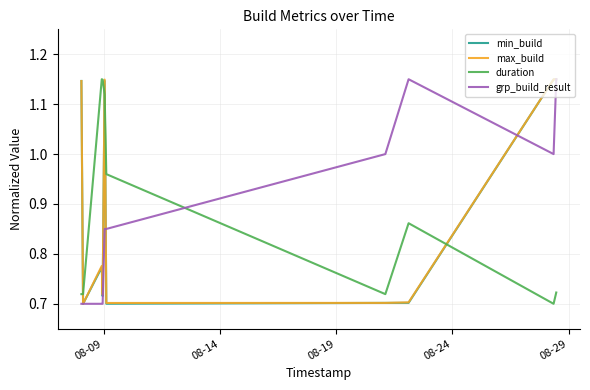

How many intersections are there between max_build and duration?

4